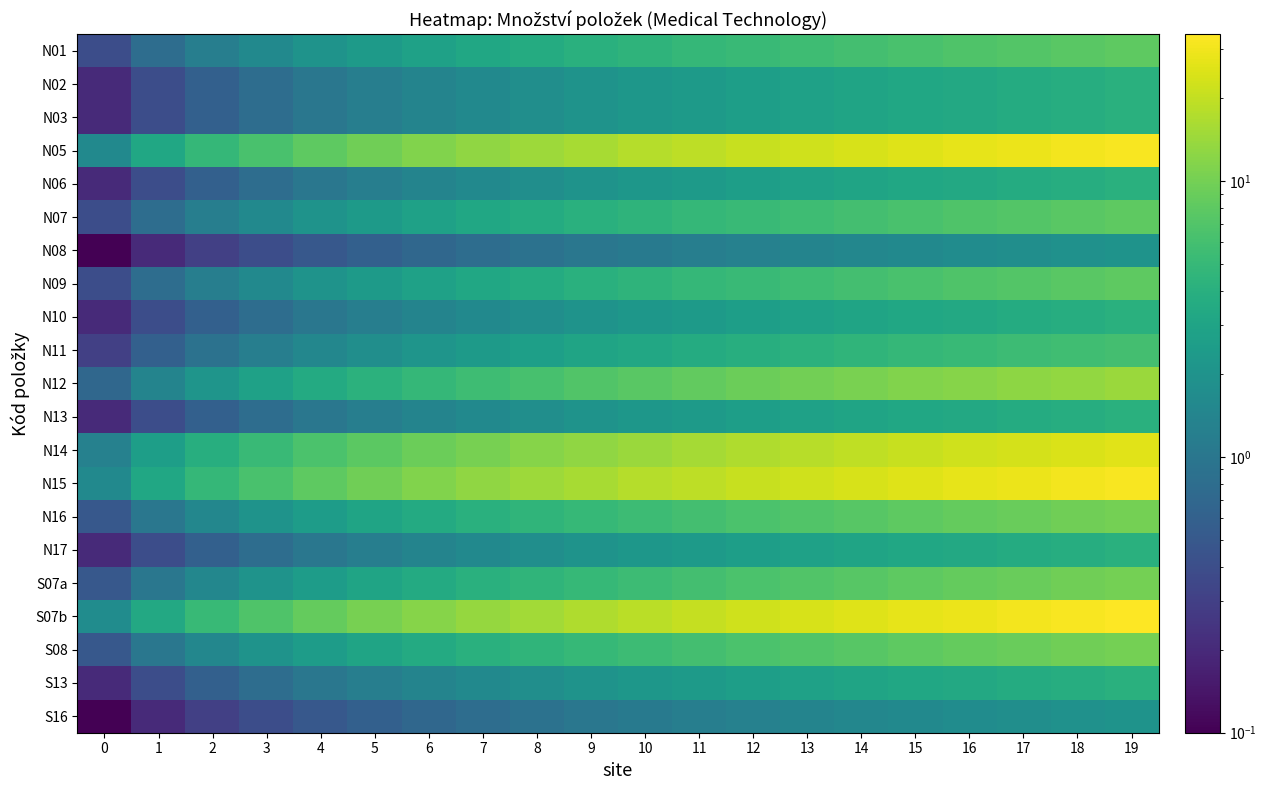

Reading right to left, transcribe all the data shown in this chart.

N01: 19=8.0	18=7.6	17=7.2	16=6.8	15=6.4	14=6.0	13=5.6	12=5.2	11=4.8	10=4.4	9=4.0	8=3.6	7=3.2	6=2.8	5=2.4	4=2.0	3=1.6	2=1.2	1=0.8	0=0.4
N02: 19=4.0	18=3.8	17=3.6	16=3.4	15=3.2	14=3.0	13=2.8	12=2.6	11=2.4	10=2.2	9=2.0	8=1.8	7=1.6	6=1.4	5=1.2	4=1.0	3=0.8	2=0.6	1=0.4	0=0.2
N03: 19=4.0	18=3.8	17=3.6	16=3.4	15=3.2	14=3.0	13=2.8	12=2.6	11=2.4	10=2.2	9=2.0	8=1.8	7=1.6	6=1.4	5=1.2	4=1.0	3=0.8	2=0.6	1=0.4	0=0.2
N05: 19=32.0	18=30.4	17=28.8	16=27.2	15=25.6	14=24.0	13=22.4	12=20.8	11=19.2	10=17.6	9=16.0	8=14.4	7=12.8	6=11.2	5=9.6	4=8.0	3=6.4	2=4.8	1=3.2	0=1.6
N06: 19=4.0	18=3.8	17=3.6	16=3.4	15=3.2	14=3.0	13=2.8	12=2.6	11=2.4	10=2.2	9=2.0	8=1.8	7=1.6	6=1.4	5=1.2	4=1.0	3=0.8	2=0.6	1=0.4	0=0.2
N07: 19=8.0	18=7.6	17=7.2	16=6.8	15=6.4	14=6.0	13=5.6	12=5.2	11=4.8	10=4.4	9=4.0	8=3.6	7=3.2	6=2.8	5=2.4	4=2.0	3=1.6	2=1.2	1=0.8	0=0.4
N08: 19=2.0	18=1.9	17=1.8	16=1.7	15=1.6	14=1.5	13=1.4	12=1.3	11=1.2	10=1.1	9=1.0	8=0.9	7=0.8	6=0.7	5=0.6	4=0.5	3=0.4	2=0.3	1=0.2	0=0.1
N09: 19=8.0	18=7.6	17=7.2	16=6.8	15=6.4	14=6.0	13=5.6	12=5.2	11=4.8	10=4.4	9=4.0	8=3.6	7=3.2	6=2.8	5=2.4	4=2.0	3=1.6	2=1.2	1=0.8	0=0.4
N10: 19=4.0	18=3.8	17=3.6	16=3.4	15=3.2	14=3.0	13=2.8	12=2.6	11=2.4	10=2.2	9=2.0	8=1.8	7=1.6	6=1.4	5=1.2	4=1.0	3=0.8	2=0.6	1=0.4	0=0.2
N11: 19=6.0	18=5.7	17=5.4	16=5.1	15=4.8	14=4.5	13=4.2	12=3.9	11=3.6	10=3.3	9=3.0	8=2.7	7=2.4	6=2.1	5=1.8	4=1.5	3=1.2	2=0.9	1=0.6	0=0.3
N12: 19=14.0	18=13.3	17=12.6	16=11.9	15=11.2	14=10.5	13=9.8	12=9.1	11=8.4	10=7.7	9=7.0	8=6.3	7=5.6	6=4.9	5=4.2	4=3.5	3=2.8	2=2.1	1=1.4	0=0.7
N13: 19=4.0	18=3.8	17=3.6	16=3.4	15=3.2	14=3.0	13=2.8	12=2.6	11=2.4	10=2.2	9=2.0	8=1.8	7=1.6	6=1.4	5=1.2	4=1.0	3=0.8	2=0.6	1=0.4	0=0.2
N14: 19=26.0	18=24.7	17=23.4	16=22.1	15=20.8	14=19.5	13=18.2	12=16.9	11=15.6	10=14.3	9=13.0	8=11.7	7=10.4	6=9.1	5=7.8	4=6.5	3=5.2	2=3.9	1=2.6	0=1.3
N15: 19=32.0	18=30.4	17=28.8	16=27.2	15=25.6	14=24.0	13=22.4	12=20.8	11=19.2	10=17.6	9=16.0	8=14.4	7=12.8	6=11.2	5=9.6	4=8.0	3=6.4	2=4.8	1=3.2	0=1.6
N16: 19=10.0	18=9.5	17=9.0	16=8.5	15=8.0	14=7.5	13=7.0	12=6.5	11=6.0	10=5.5	9=5.0	8=4.5	7=4.0	6=3.5	5=3.0	4=2.5	3=2.0	2=1.5	1=1.0	0=0.5
N17: 19=4.0	18=3.8	17=3.6	16=3.4	15=3.2	14=3.0	13=2.8	12=2.6	11=2.4	10=2.2	9=2.0	8=1.8	7=1.6	6=1.4	5=1.2	4=1.0	3=0.8	2=0.6	1=0.4	0=0.2
S07a: 19=10.0	18=9.5	17=9.0	16=8.5	15=8.0	14=7.5	13=7.0	12=6.5	11=6.0	10=5.5	9=5.0	8=4.5	7=4.0	6=3.5	5=3.0	4=2.5	3=2.0	2=1.5	1=1.0	0=0.5
S07b: 19=34.0	18=32.3	17=30.6	16=28.9	15=27.2	14=25.5	13=23.8	12=22.1	11=20.4	10=18.7	9=17.0	8=15.3	7=13.6	6=11.9	5=10.2	4=8.5	3=6.8	2=5.1	1=3.4	0=1.7
S08: 19=10.0	18=9.5	17=9.0	16=8.5	15=8.0	14=7.5	13=7.0	12=6.5	11=6.0	10=5.5	9=5.0	8=4.5	7=4.0	6=3.5	5=3.0	4=2.5	3=2.0	2=1.5	1=1.0	0=0.5
S13: 19=4.0	18=3.8	17=3.6	16=3.4	15=3.2	14=3.0	13=2.8	12=2.6	11=2.4	10=2.2	9=2.0	8=1.8	7=1.6	6=1.4	5=1.2	4=1.0	3=0.8	2=0.6	1=0.4	0=0.2
S16: 19=2.0	18=1.9	17=1.8	16=1.7	15=1.6	14=1.5	13=1.4	12=1.3	11=1.2	10=1.1	9=1.0	8=0.9	7=0.8	6=0.7	5=0.6	4=0.5	3=0.4	2=0.3	1=0.2	0=0.1